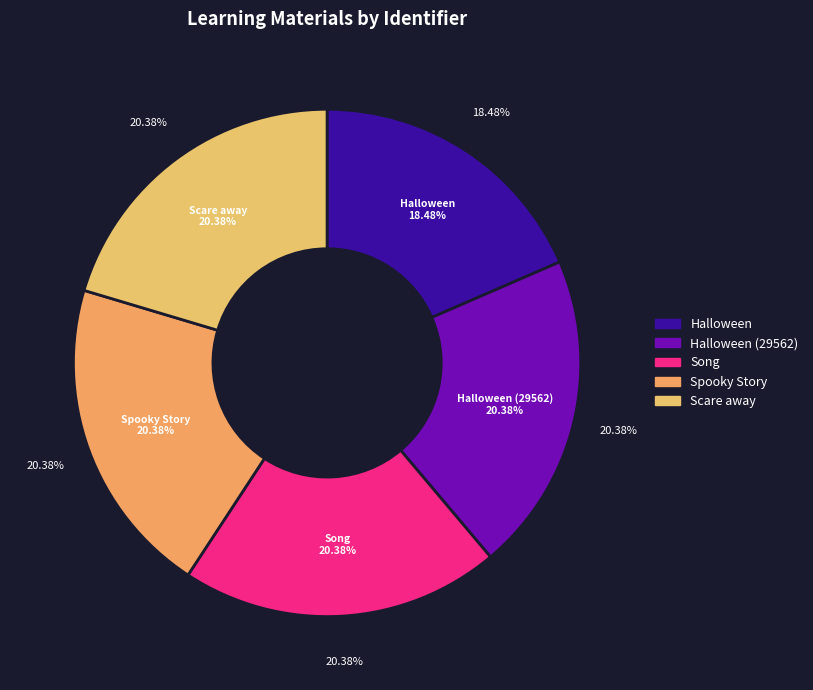

What percentage is NOT represented by Scare away?

79.6%